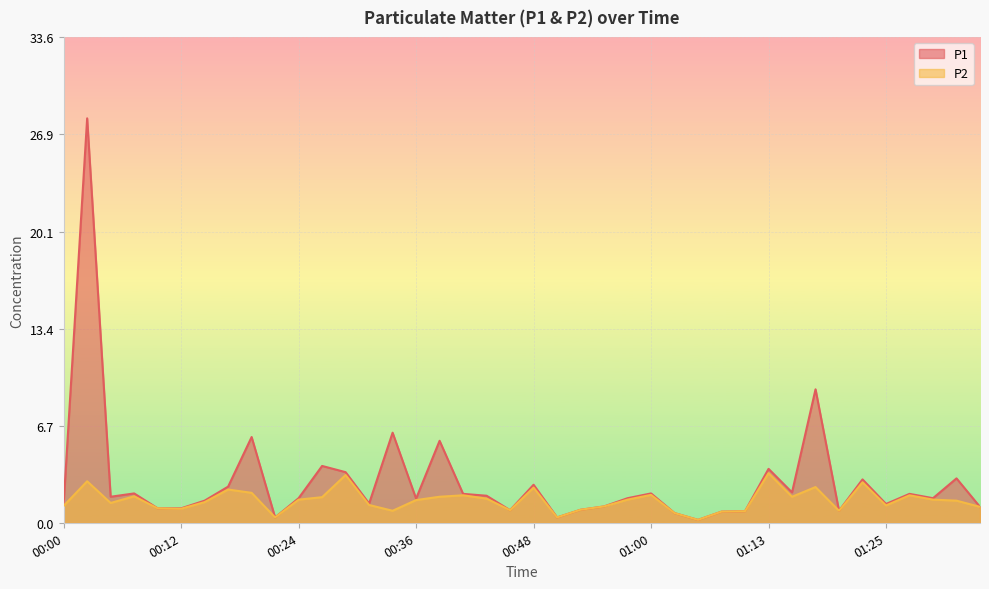

True or false: P2 has more than 0 interior local peaks.

True